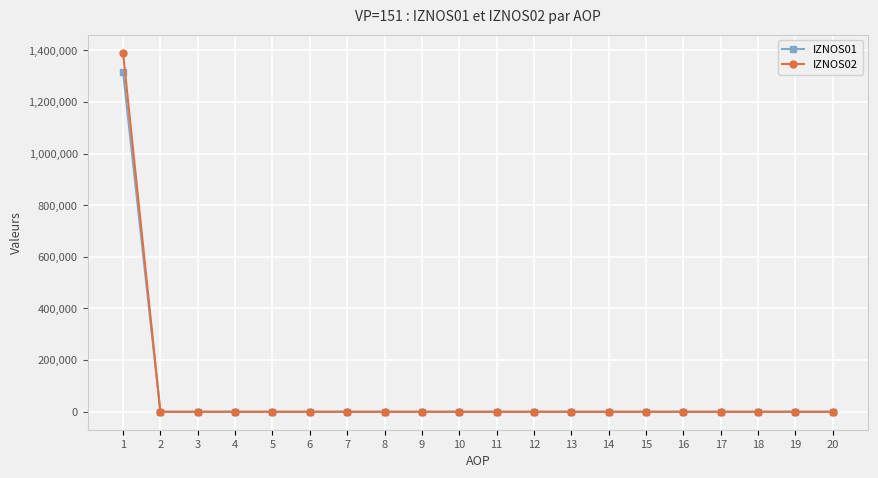

Which series has the widest spread of values?

IZNOS02